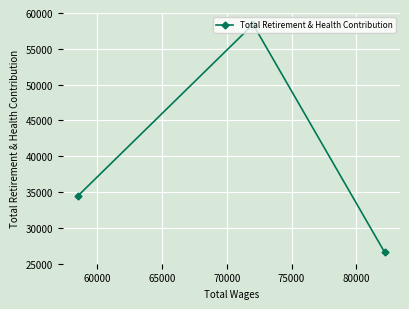

What is the minimum value shown in the chart?

26589